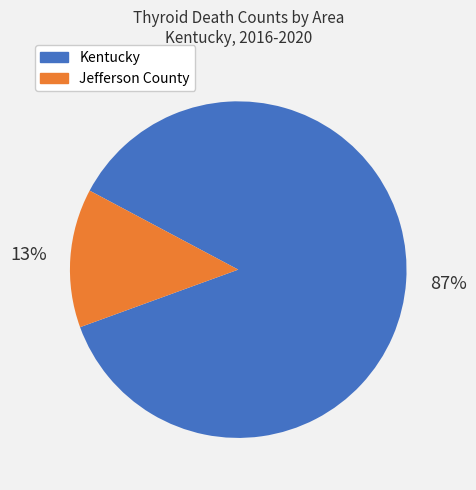

How many slices are in this pie chart?

2